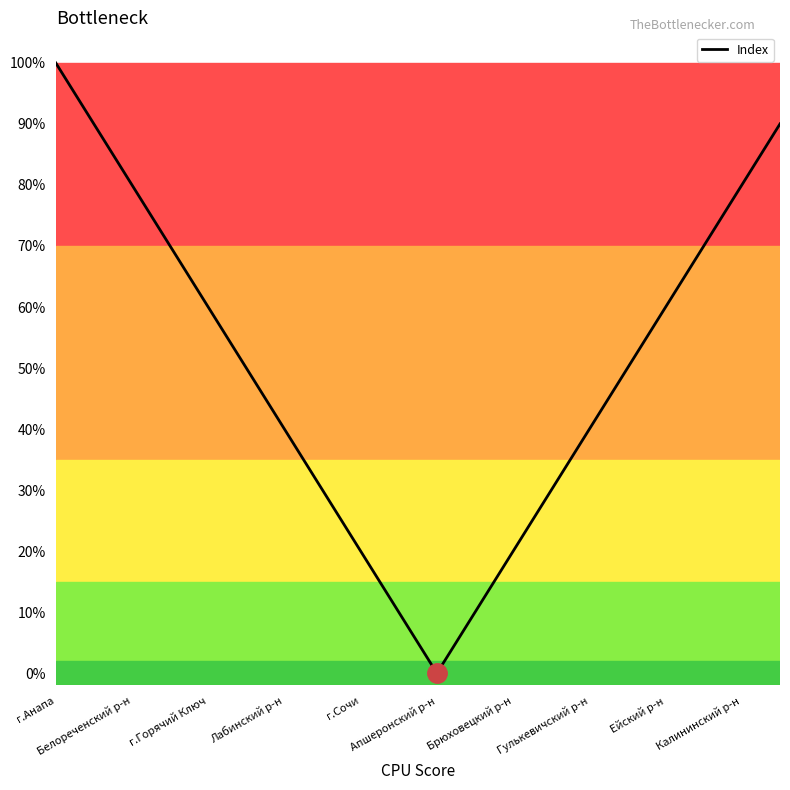

What is the average value?

0.5